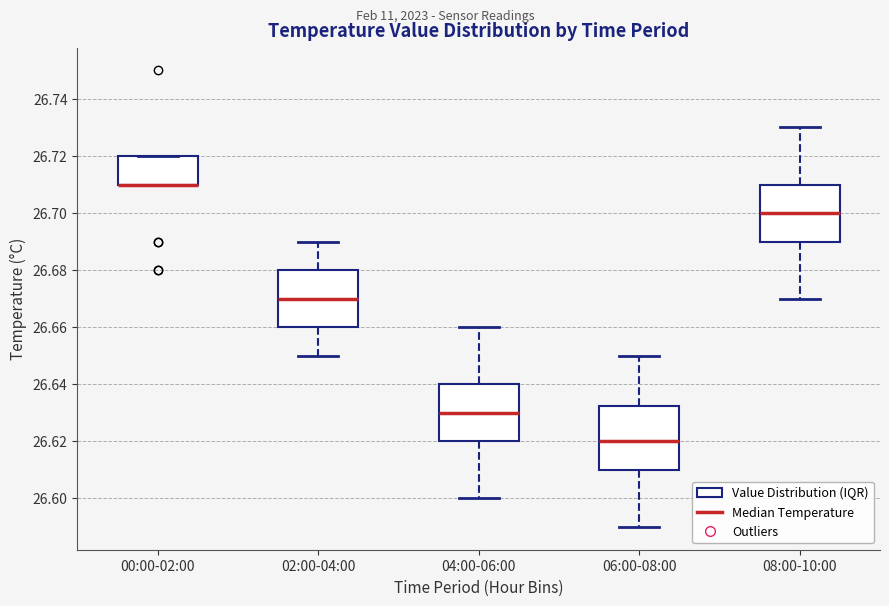

Reading left to right, read every box against the y-axis: the position of its median line, the range the box covers, and the ends of its whiskers. The values are not printed on the chart, so give them approximately, as read against the axis.

00:00-02:00: median 26.710 (drawn on the box's lower edge), box 26.710 to 26.720, whiskers 26.710 to 26.720
02:00-04:00: median 26.670, box 26.660 to 26.680, whiskers 26.650 to 26.690
04:00-06:00: median 26.630, box 26.620 to 26.640, whiskers 26.600 to 26.660
06:00-08:00: median 26.620, box 26.610 to 26.632, whiskers 26.590 to 26.650
08:00-10:00: median 26.700, box 26.690 to 26.710, whiskers 26.670 to 26.730